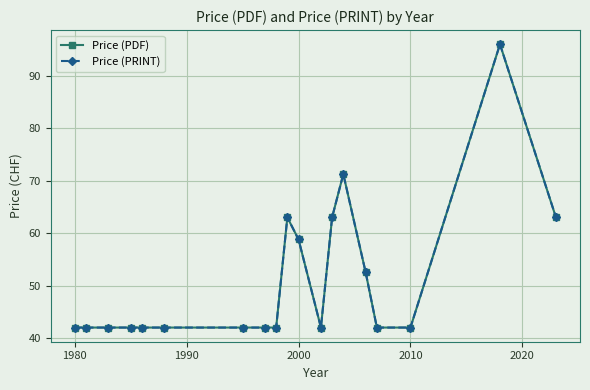

How many lines are shown in the chart?

2